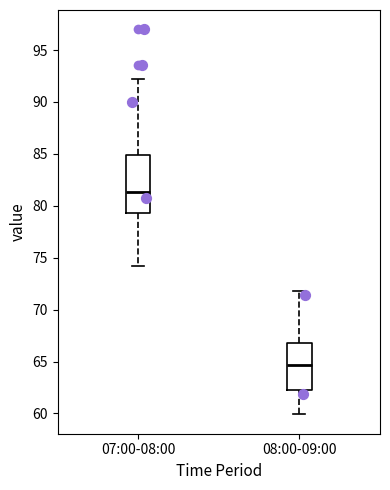

Which box is the tallest, from its lower edge to its upper edge?

07:00-08:00